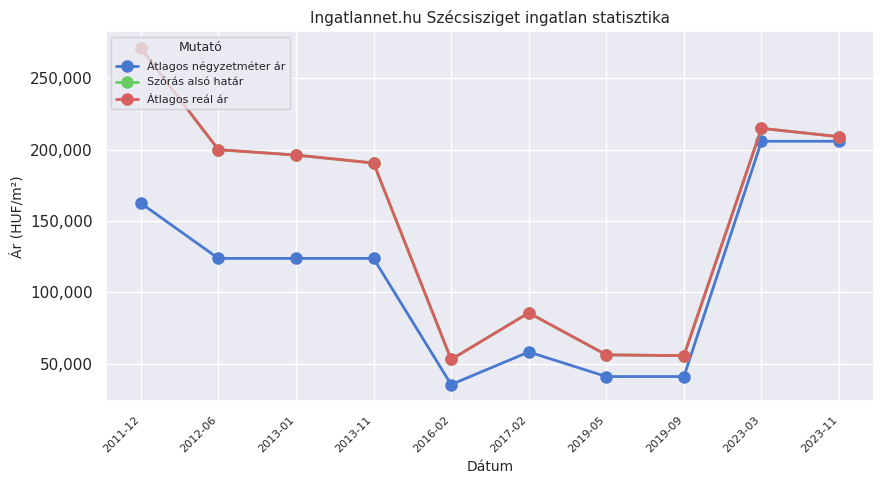

Does the chart have visible grid lines?

Yes